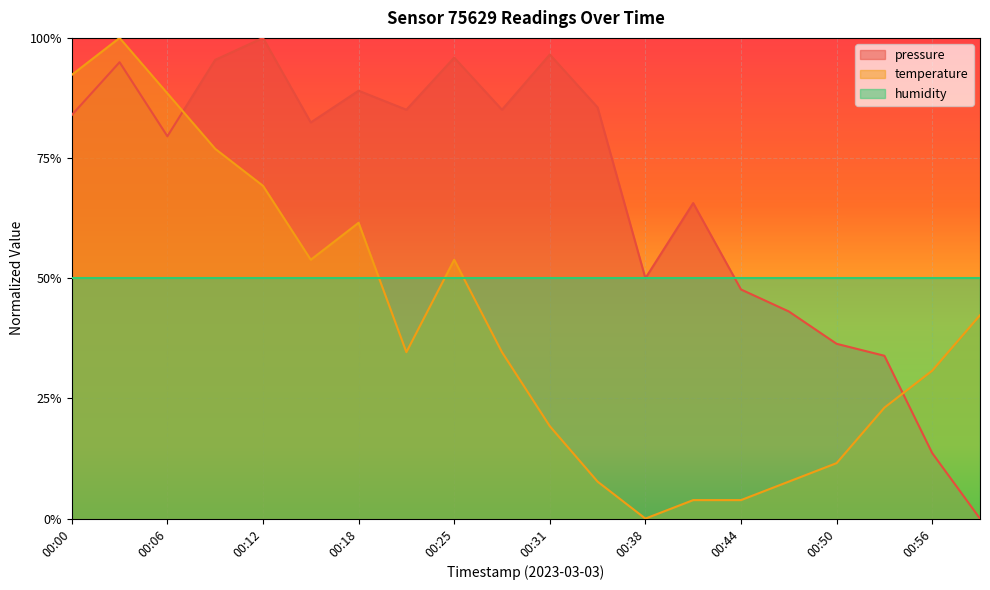

Which label corresponds to the smallest value in the chart?

00:59